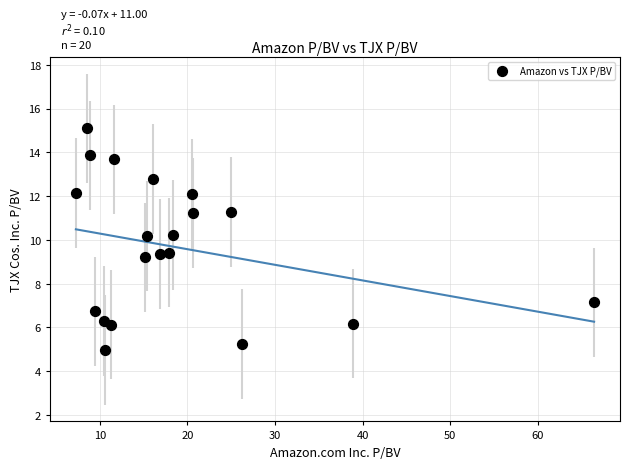

What is the range of X values (max minus min)?

59.2